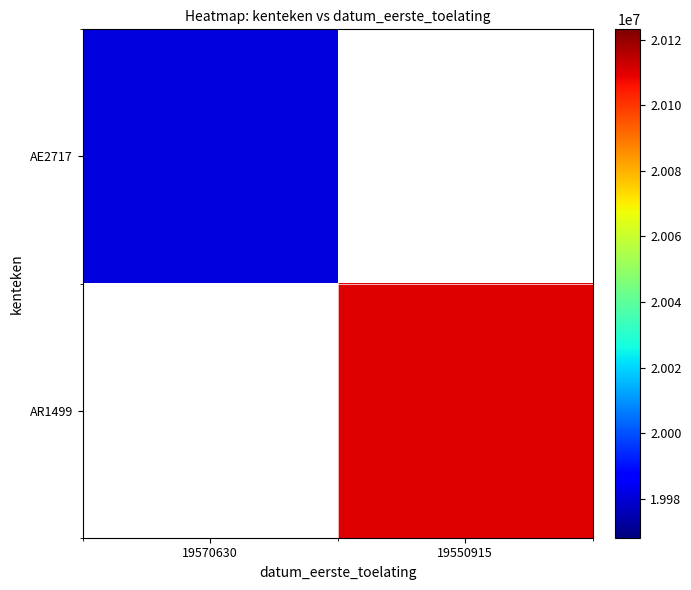

Between 19550915 and 19570630, which is larger?

19570630